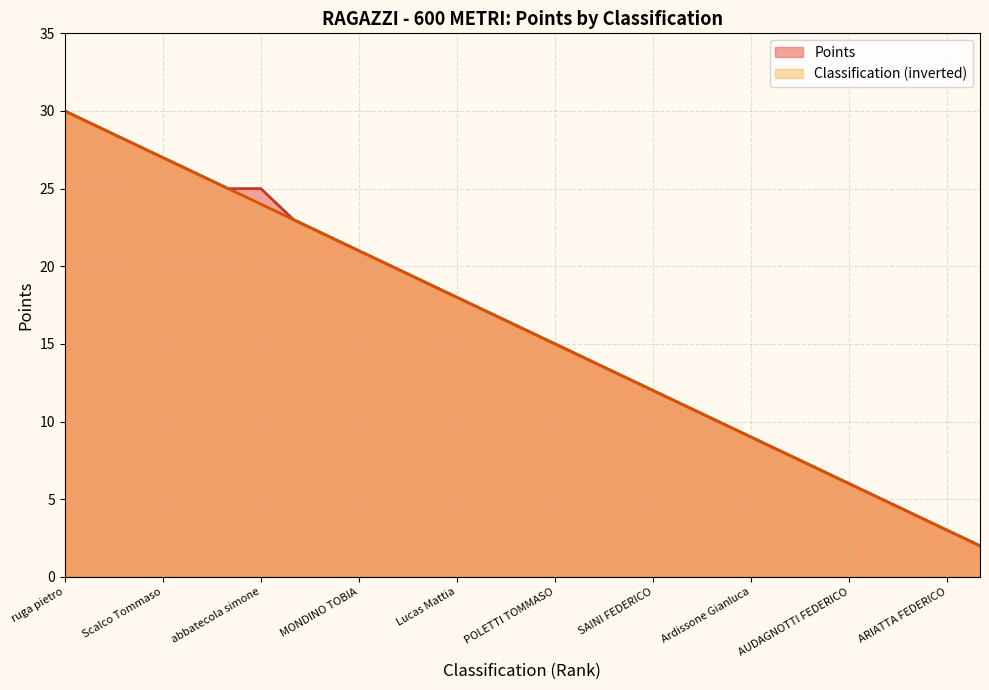

Reading right to left, extract all data points from this chart.

Points: ARIATTA STEFANO=2	ARIATTA FEDERICO=3	PISCETTA GIORGIO=4	HOXHA SAMEL=5	AUDAGNOTTI FEDERICO=6	Tappero Merlo Matteo=7	BARERA Riccardo=8	Ardissone Gianluca=9	LORENZON Marco=10	BELLUCCI Jacopo=11	SAINI FEDERICO=12	BONINO TOMMASO=13	AIROLDI Matteo=14	POLETTI TOMMASO=15	MILANI GIOVANNI=16	BADONE GEREMIA=17	Lucas Mattia=18	GIAU FABIO=19	mossetti lorenzo=20	MONDINO TOBIA=21	MENGOZZI MANUELE=22	PAVESI Fedrerico=23	abbatecola simone=25	Cremonti Federico=25	ORLANDO JACOPO=26	Scalco Tommaso=27	AGRIMI Giovanni=28	TERAZZI LEONARDO=29	ruga pietro=30
Classification: ARIATTA STEFANO=2	ARIATTA FEDERICO=3	PISCETTA GIORGIO=4	HOXHA SAMEL=5	AUDAGNOTTI FEDERICO=6	Tappero Merlo Matteo=7	BARERA Riccardo=8	Ardissone Gianluca=9	LORENZON Marco=10	BELLUCCI Jacopo=11	SAINI FEDERICO=12	BONINO TOMMASO=13	AIROLDI Matteo=14	POLETTI TOMMASO=15	MILANI GIOVANNI=16	BADONE GEREMIA=17	Lucas Mattia=18	GIAU FABIO=19	mossetti lorenzo=20	MONDINO TOBIA=21	MENGOZZI MANUELE=22	PAVESI Fedrerico=23	abbatecola simone=24	Cremonti Federico=25	ORLANDO JACOPO=26	Scalco Tommaso=27	AGRIMI Giovanni=28	TERAZZI LEONARDO=29	ruga pietro=30